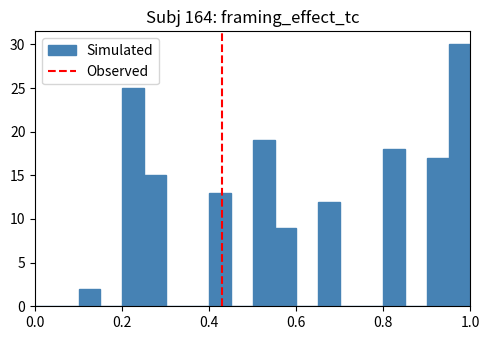

Around what value on the x-axis is the tallest bar? Give the approximate position of its centre, as read against the axis.

0.98